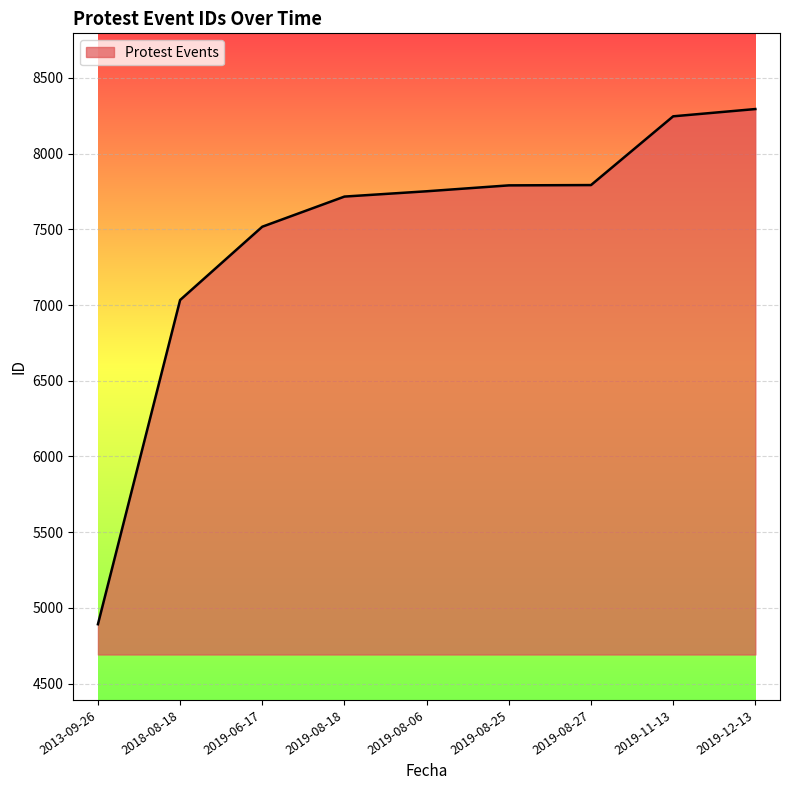

How many lines are shown in the chart?

1